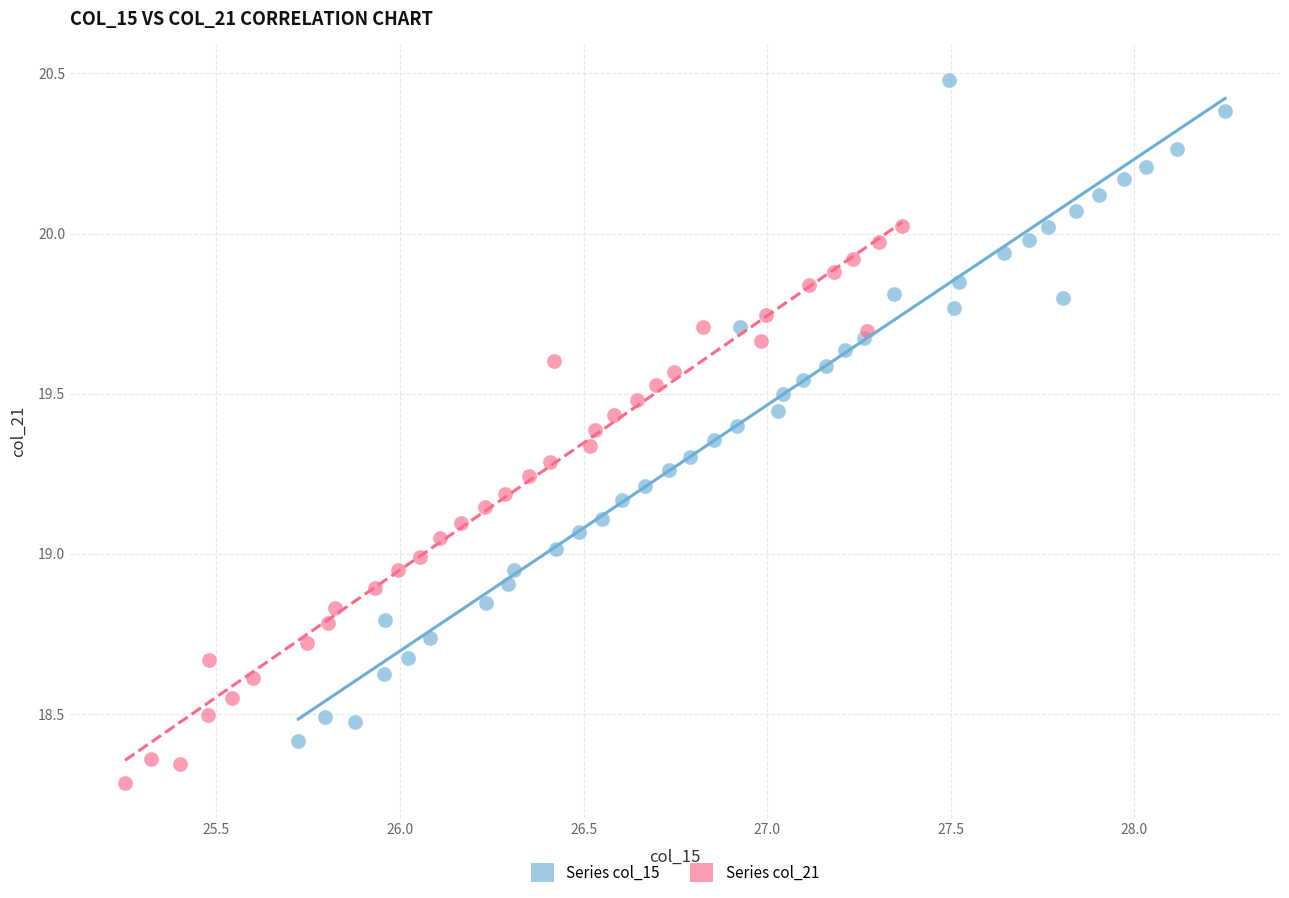

Which series reaches the maximum Y coordinate?

Series col_15